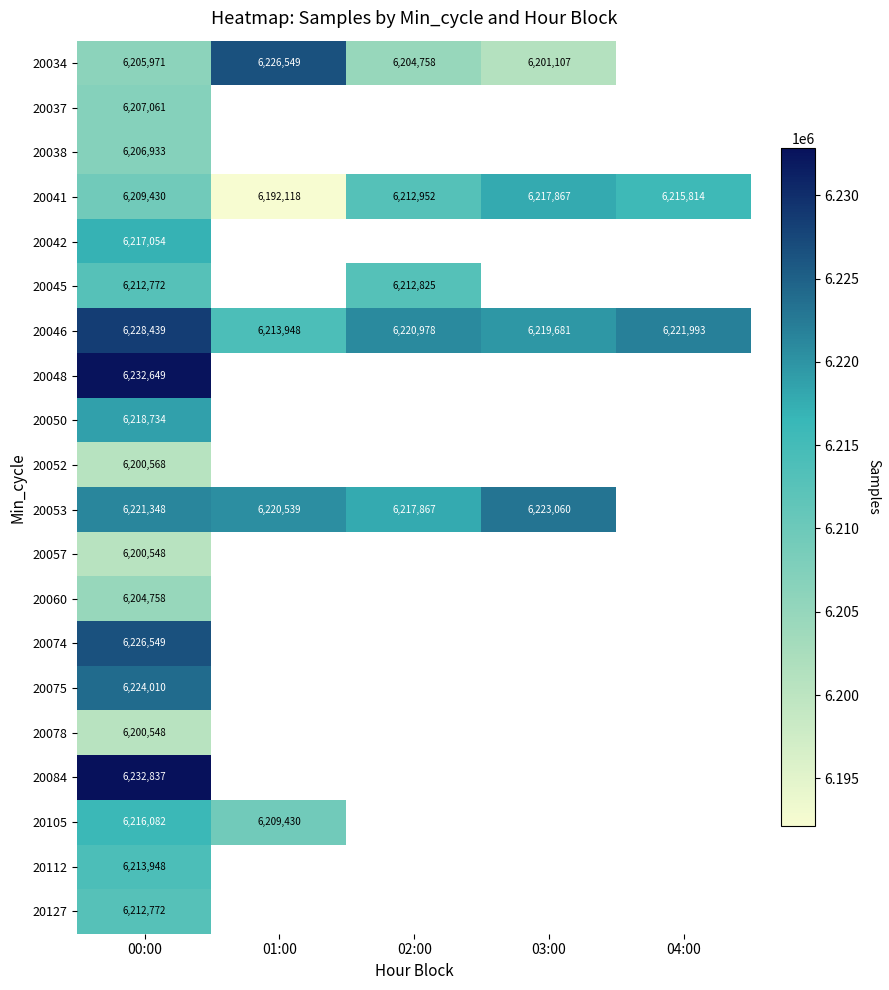

How many series are shown in this chart?

20